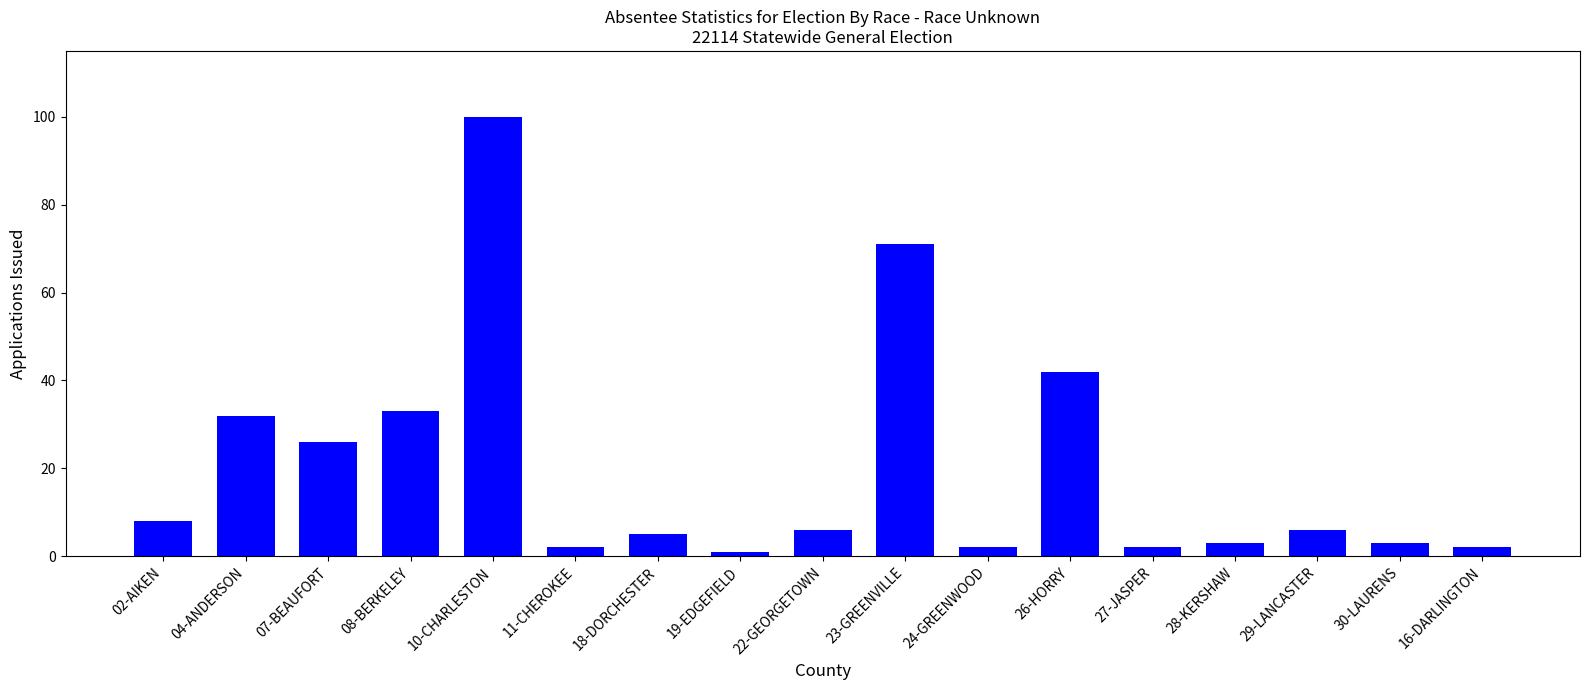

How many values are below 6?

8